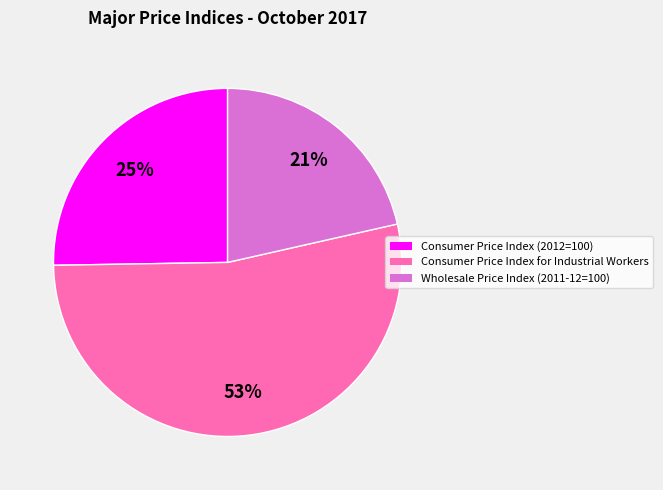

Which slice is the largest?

Consumer Price Index for Industrial Workers